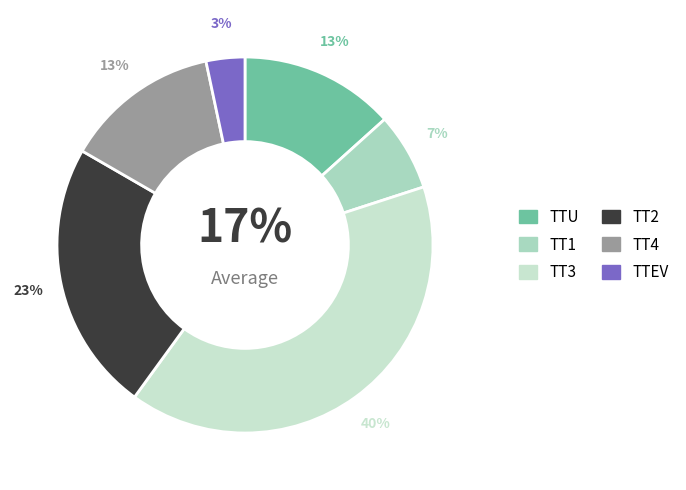

Which has a higher value, TT1 or TT2?

TT2